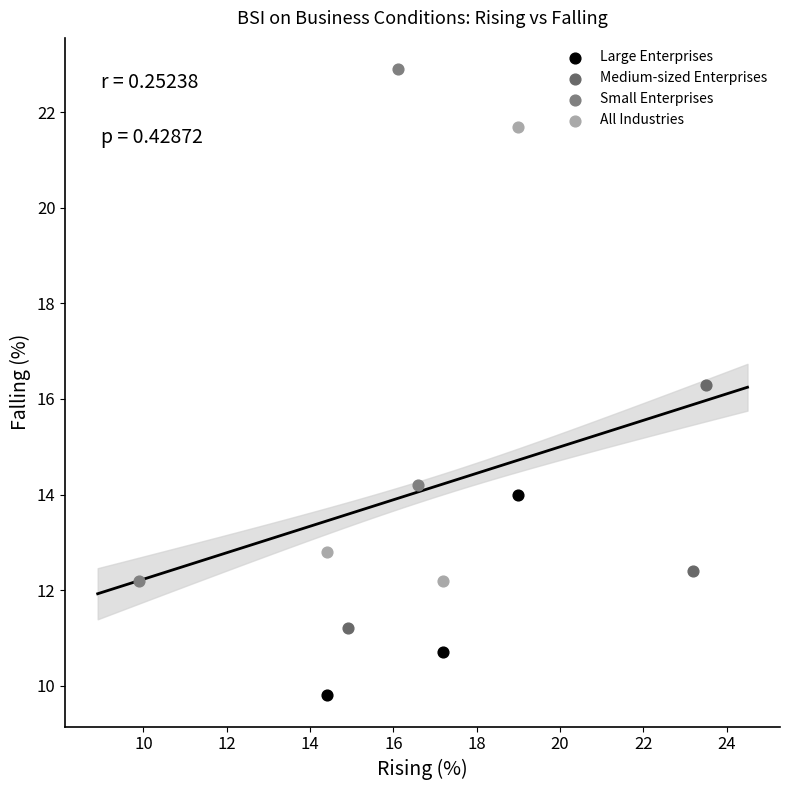

What are all the series names shown in the legend?

Large Enterprises, Medium-sized Enterprises, Small Enterprises, All Industries